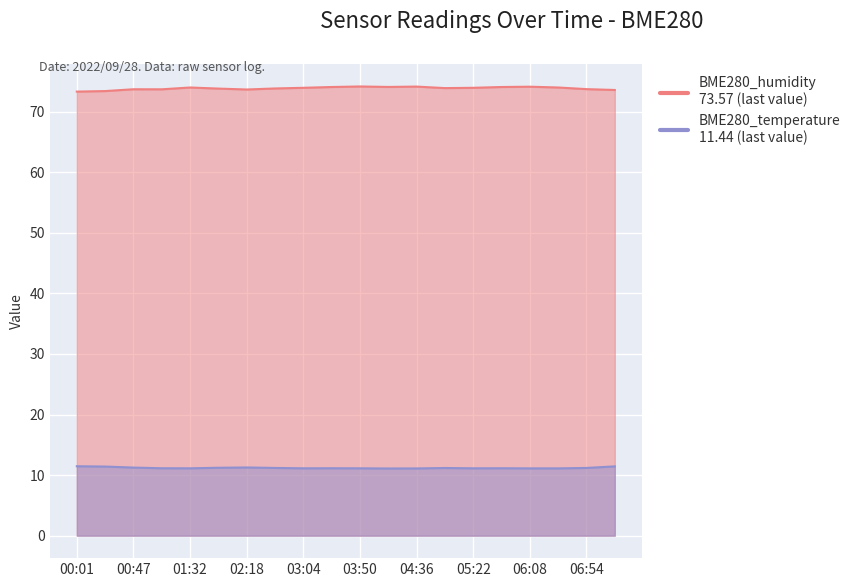

Which has a higher value, 06:08 or 04:13?

06:08